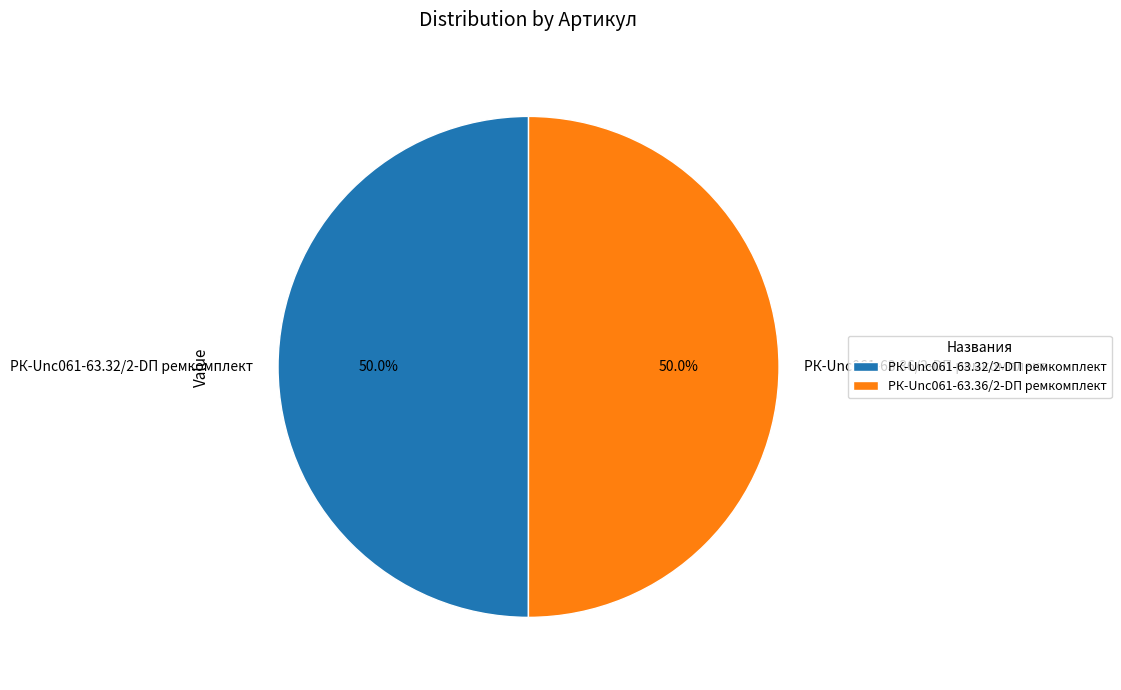

To the nearest percent, what is the average slice percentage?

50%